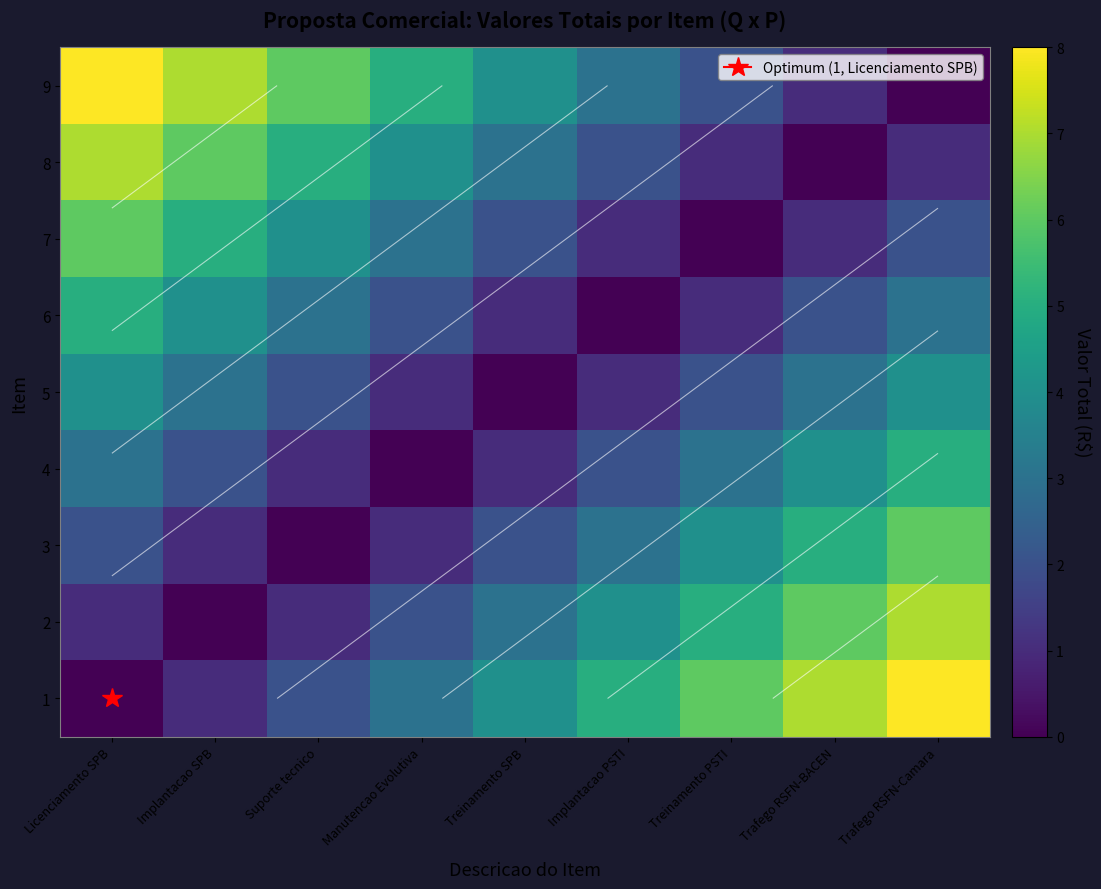

How many positive values does the 5 series have?

8